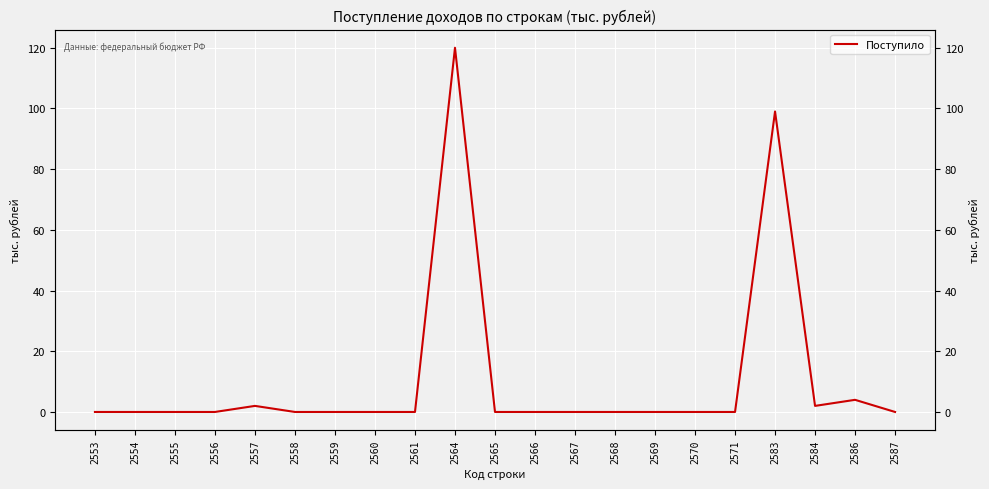

Rank the categories by value from highest to lowest.

2564, 2583, 2586, 2557, 2584, 2553, 2554, 2555, 2556, 2558, 2559, 2560, 2561, 2565, 2566, 2567, 2568, 2569, 2570, 2571, 2587